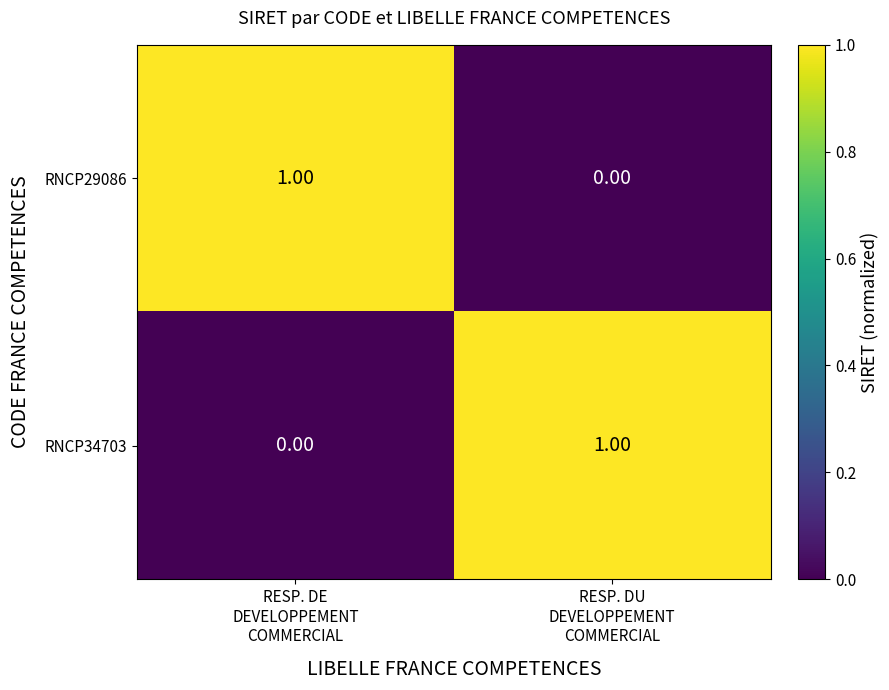

How many data points does each series have?

2